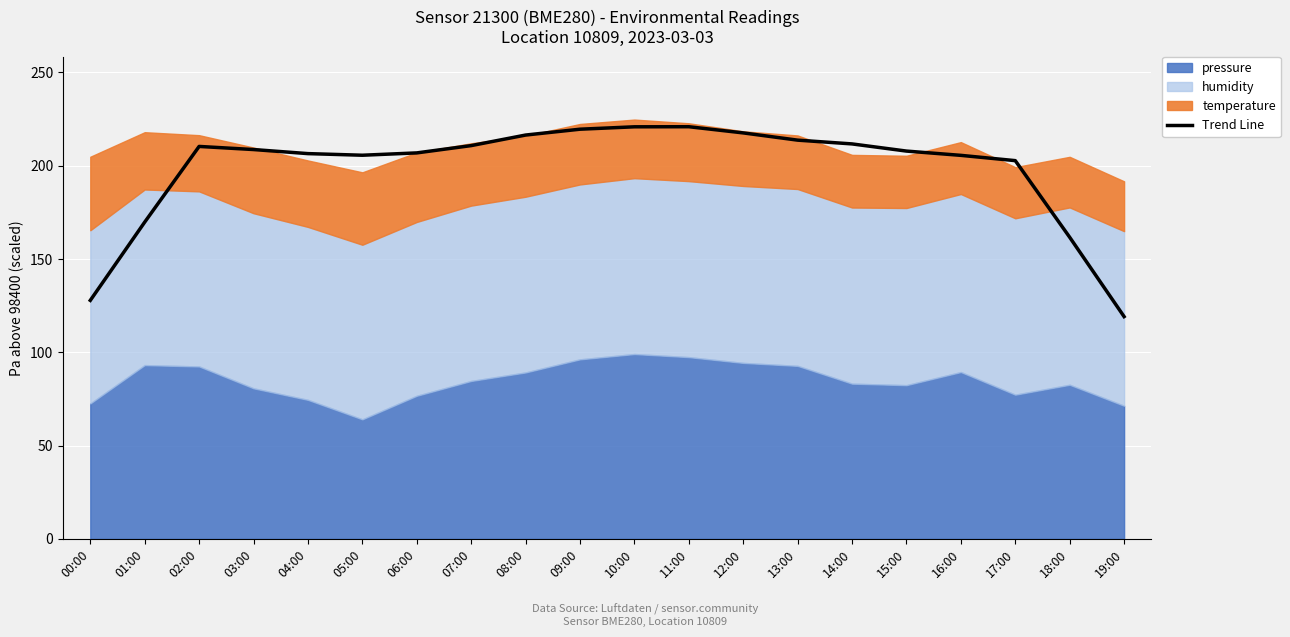

Where is the first local maximum?

02:00